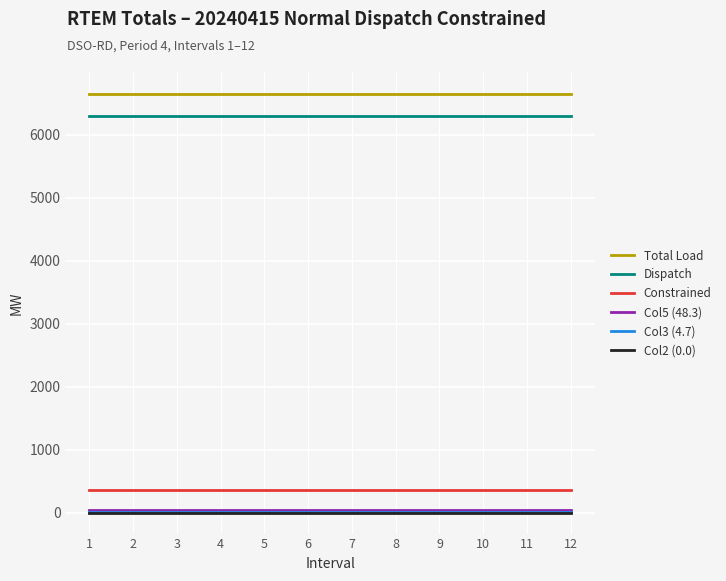

What is the highest value of the Total Load series?

6651.0